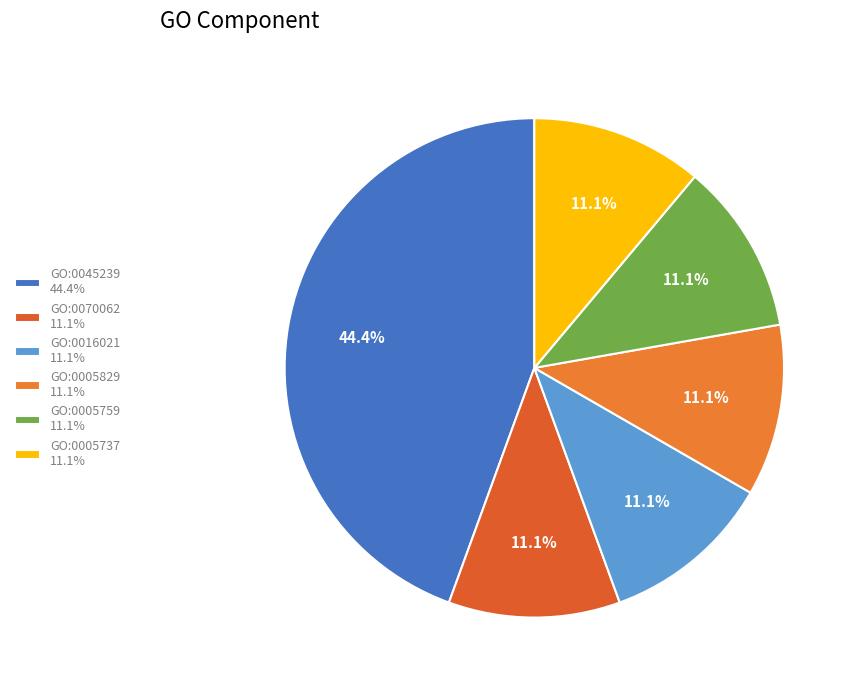

Is there a majority slice in this chart?

No